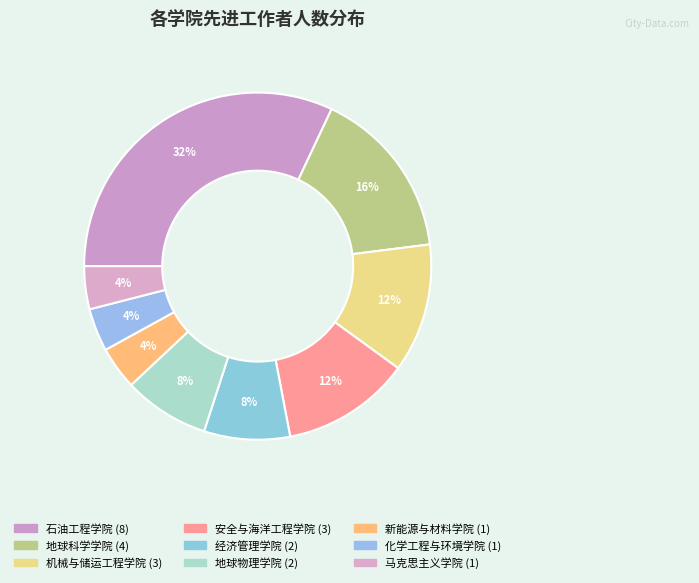

How many slices are in this pie chart?

9